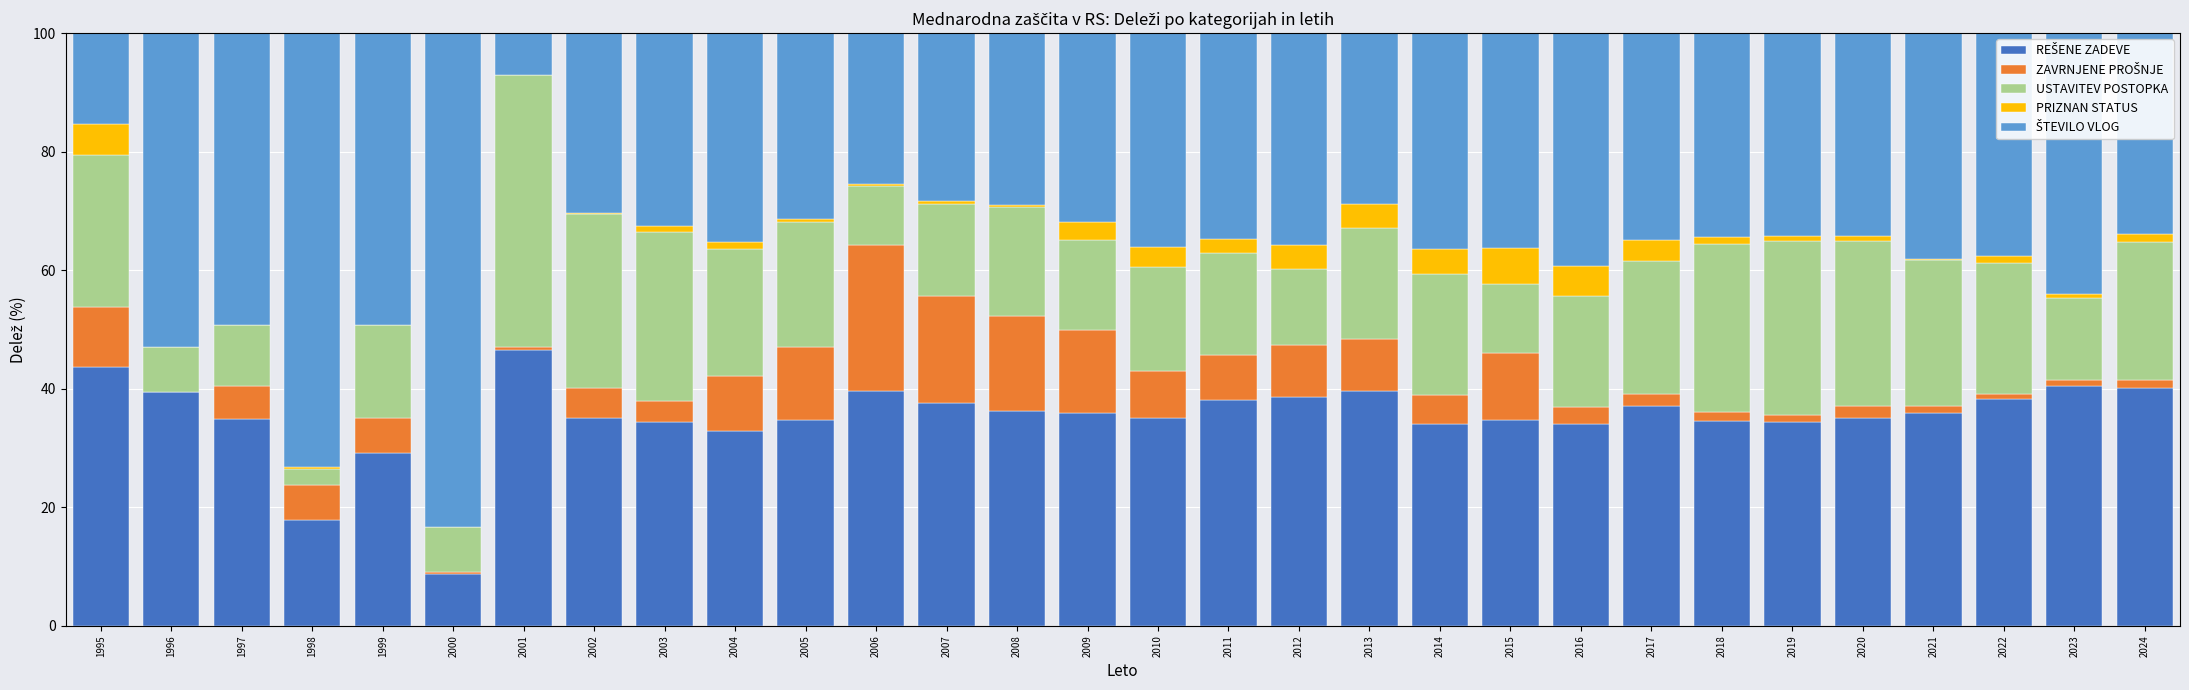

What is the total value across all series at 2017?

100.0